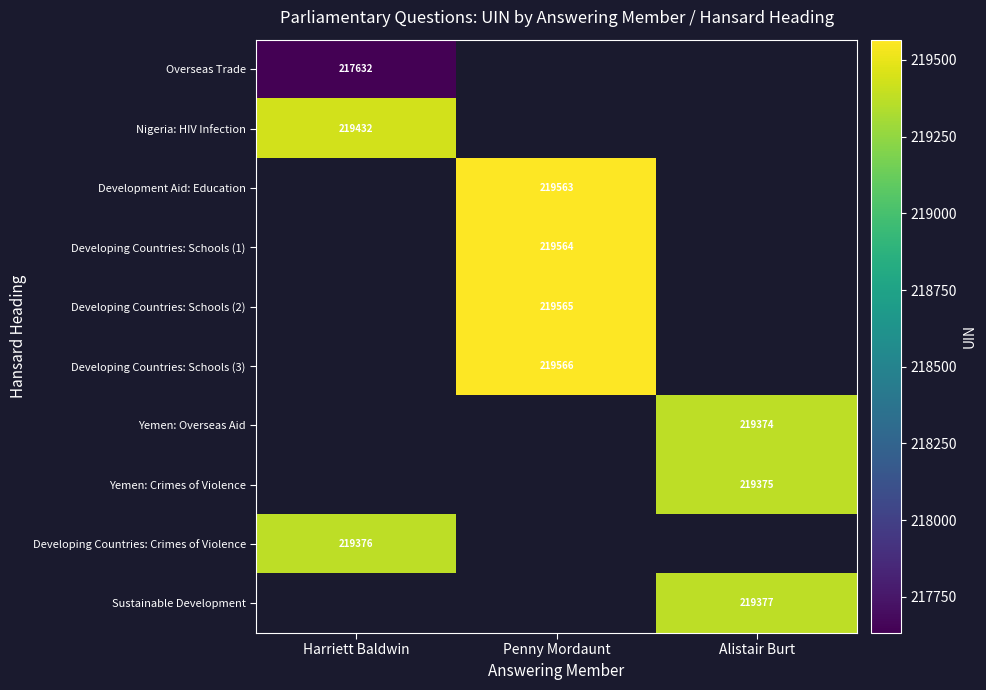

The Yemen: Overseas Aid series shows 108259 at Alistair Burt. True or false?

False